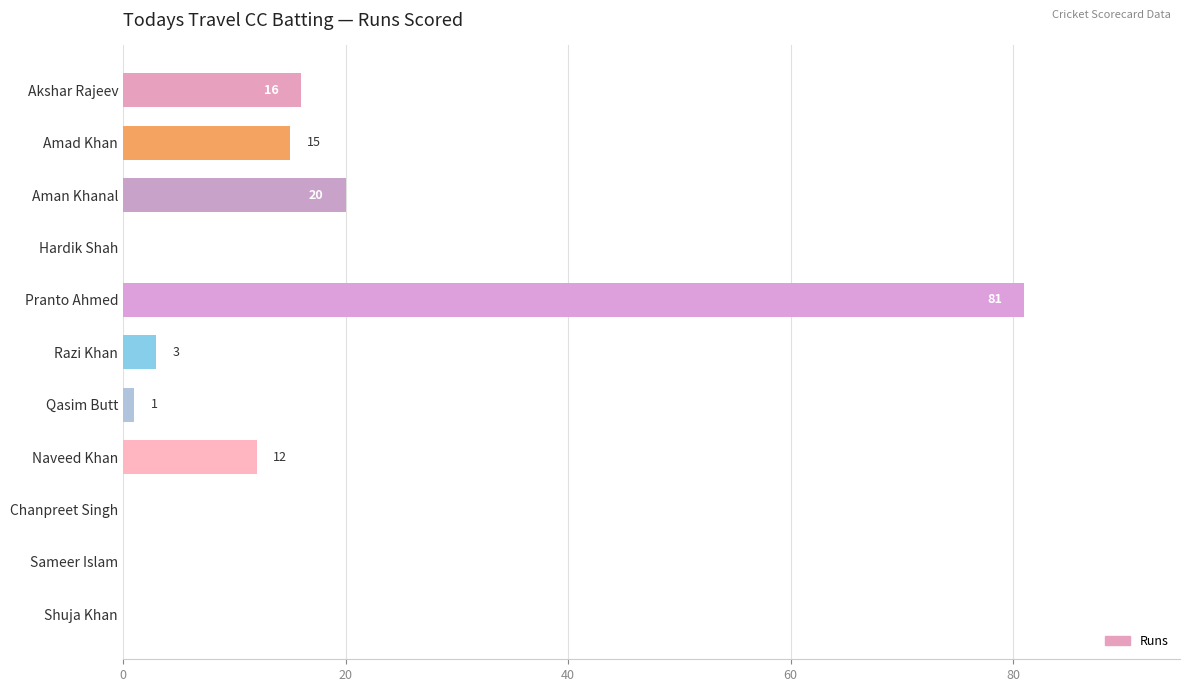

What is the sum of all values?

148